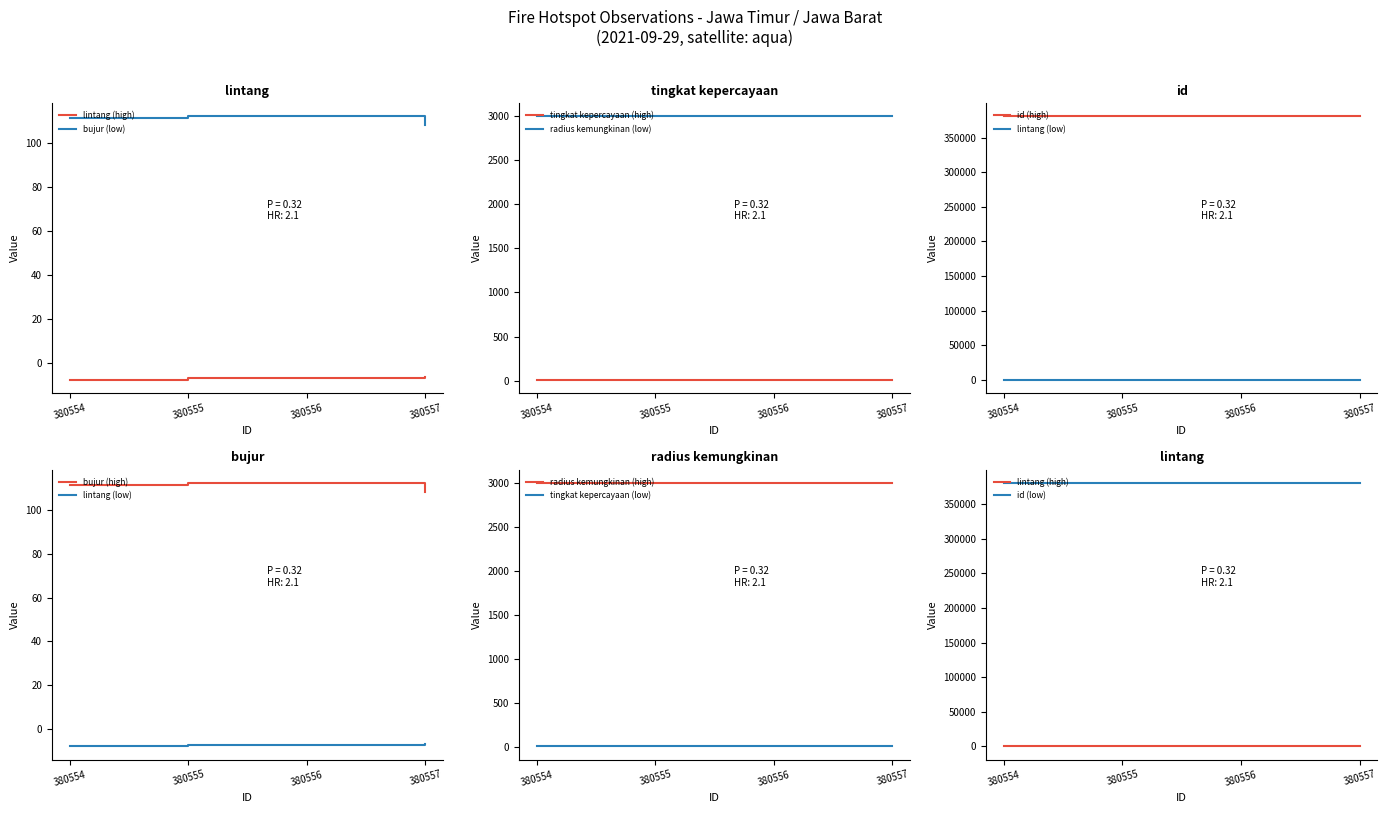

Rank the series at 380555 from highest to lowest value.

id, bujur, lintang